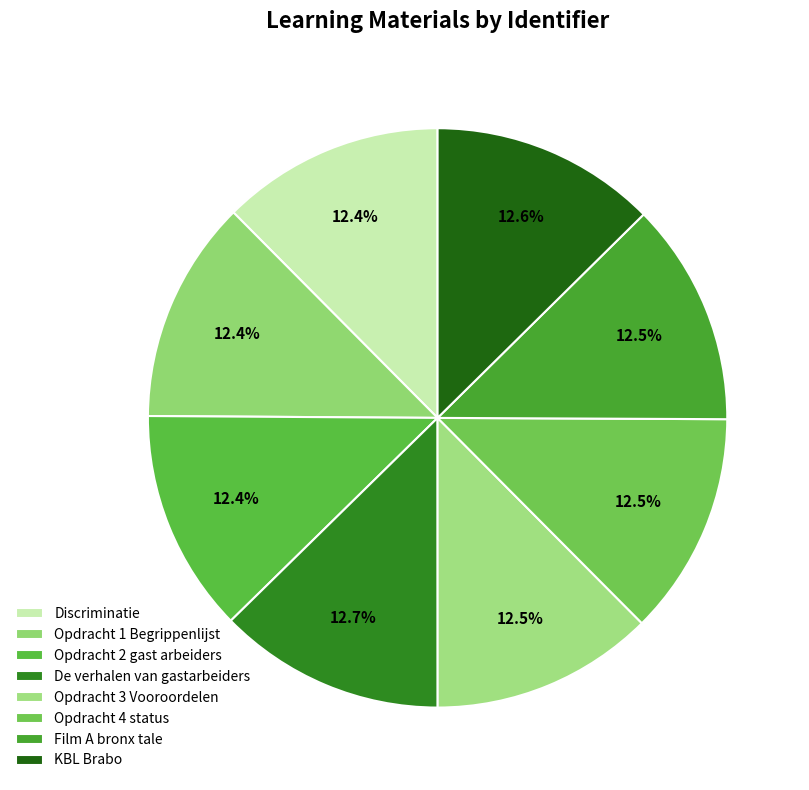

Rank the categories by value from highest to lowest.

De verhalen van gastarbeiders, KBL Brabo, Film A bronx tale, Opdracht 4 status, Opdracht 3 Vooroordelen, Opdracht 2 gast arbeiders, Opdracht 1 Begrippenlijst, Discriminatie